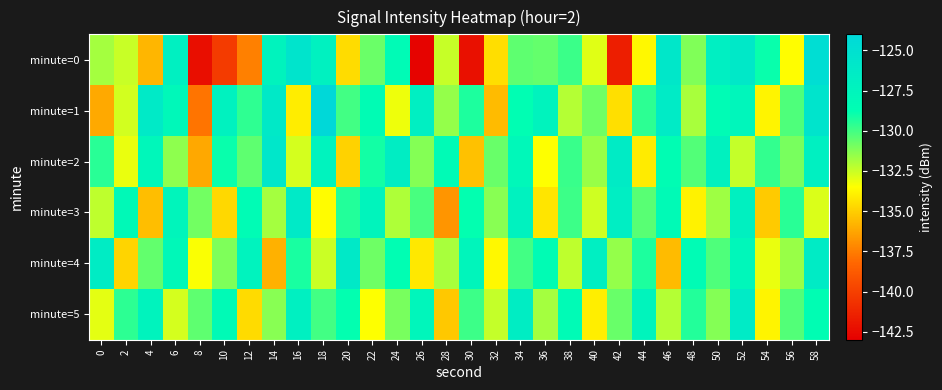

Which category has the highest value across all series?

18